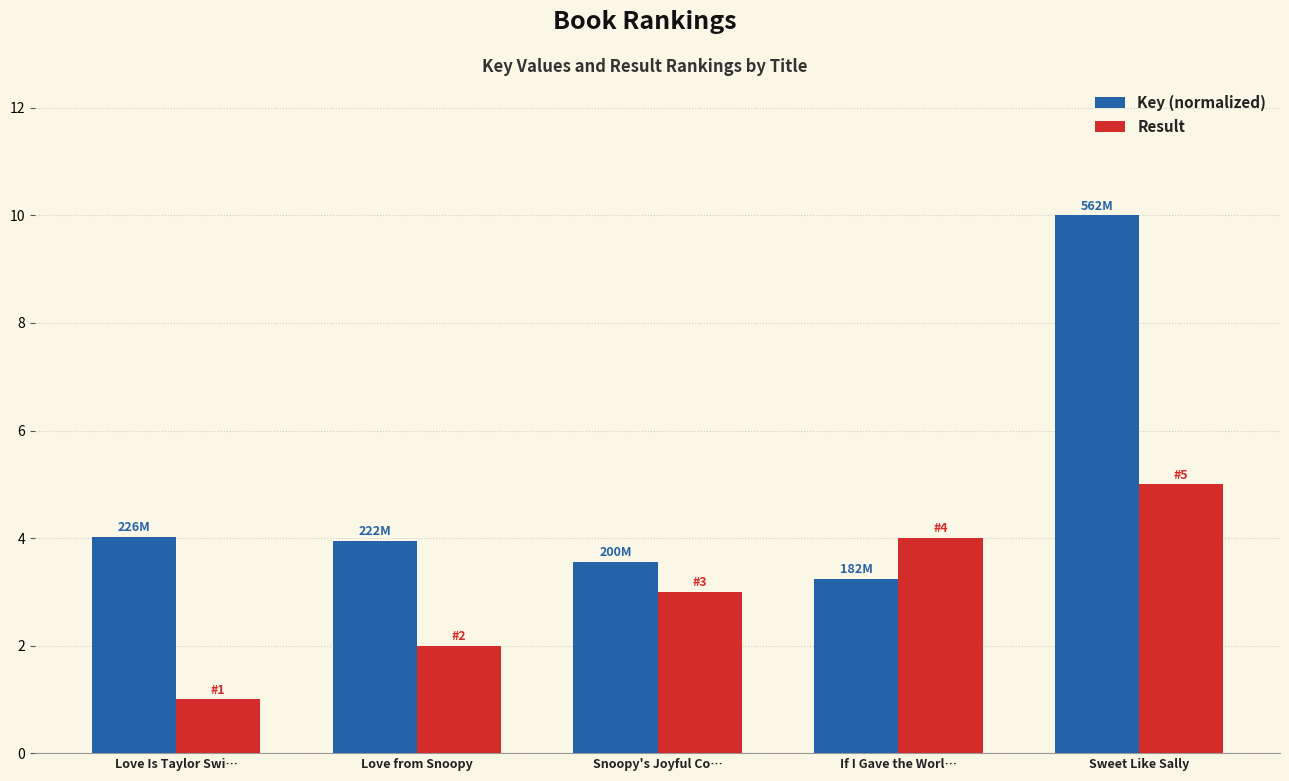

What is the label of the 5th bar from the left?

Sweet Like Sally